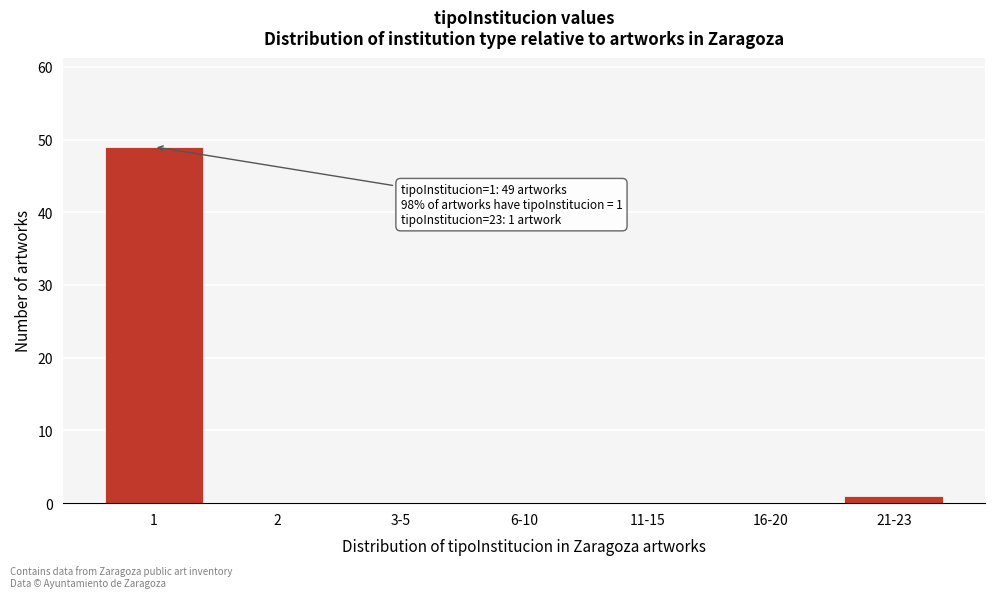

Reading left to right, extract all data points from this chart.

1=49	2=0	3-5=0	6-10=0	11-15=0	16-20=0	21-23=1